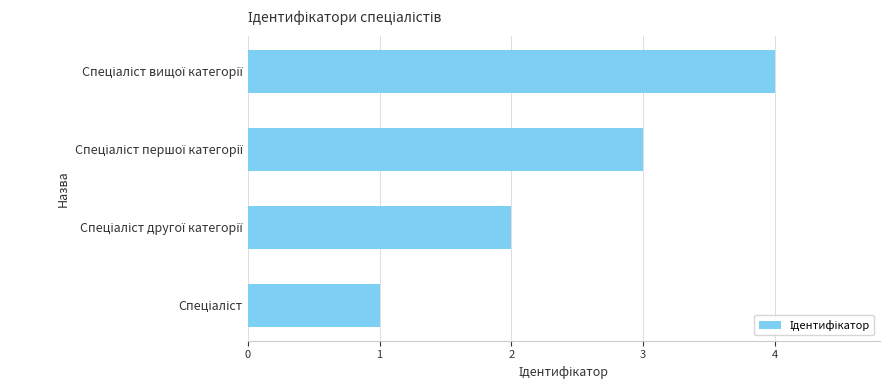

What is the greatest value displayed?

4